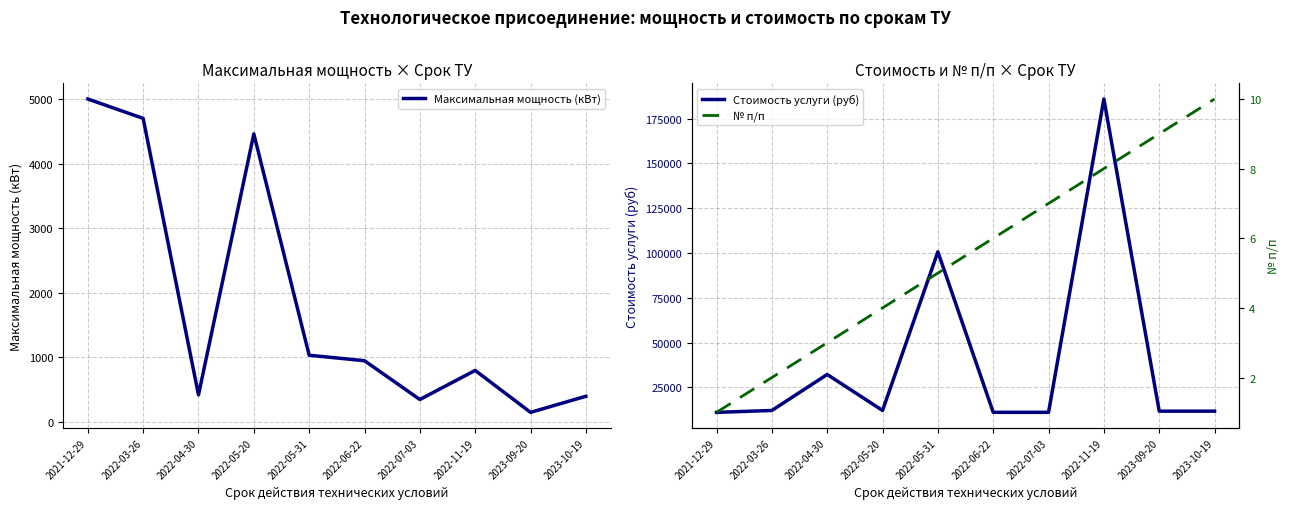

True or false: № п/п and Стоимость услуги (руб) cross at least once.

False